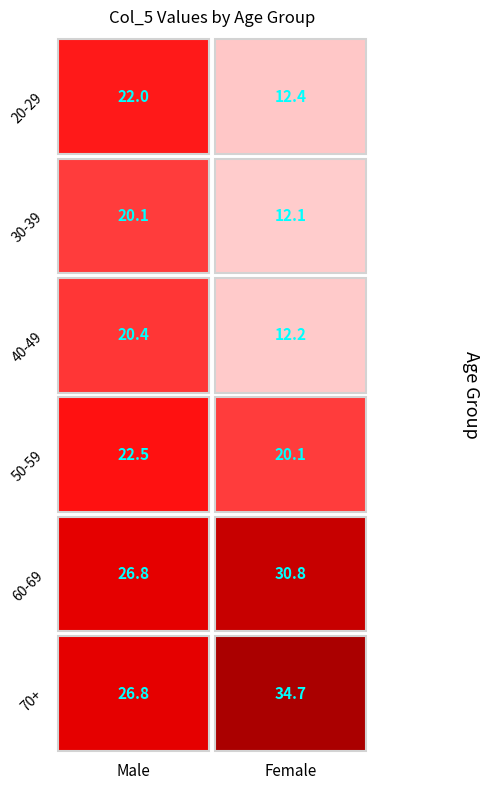

What is the difference between the maximum and minimum values in the 20-29 series?

9.6